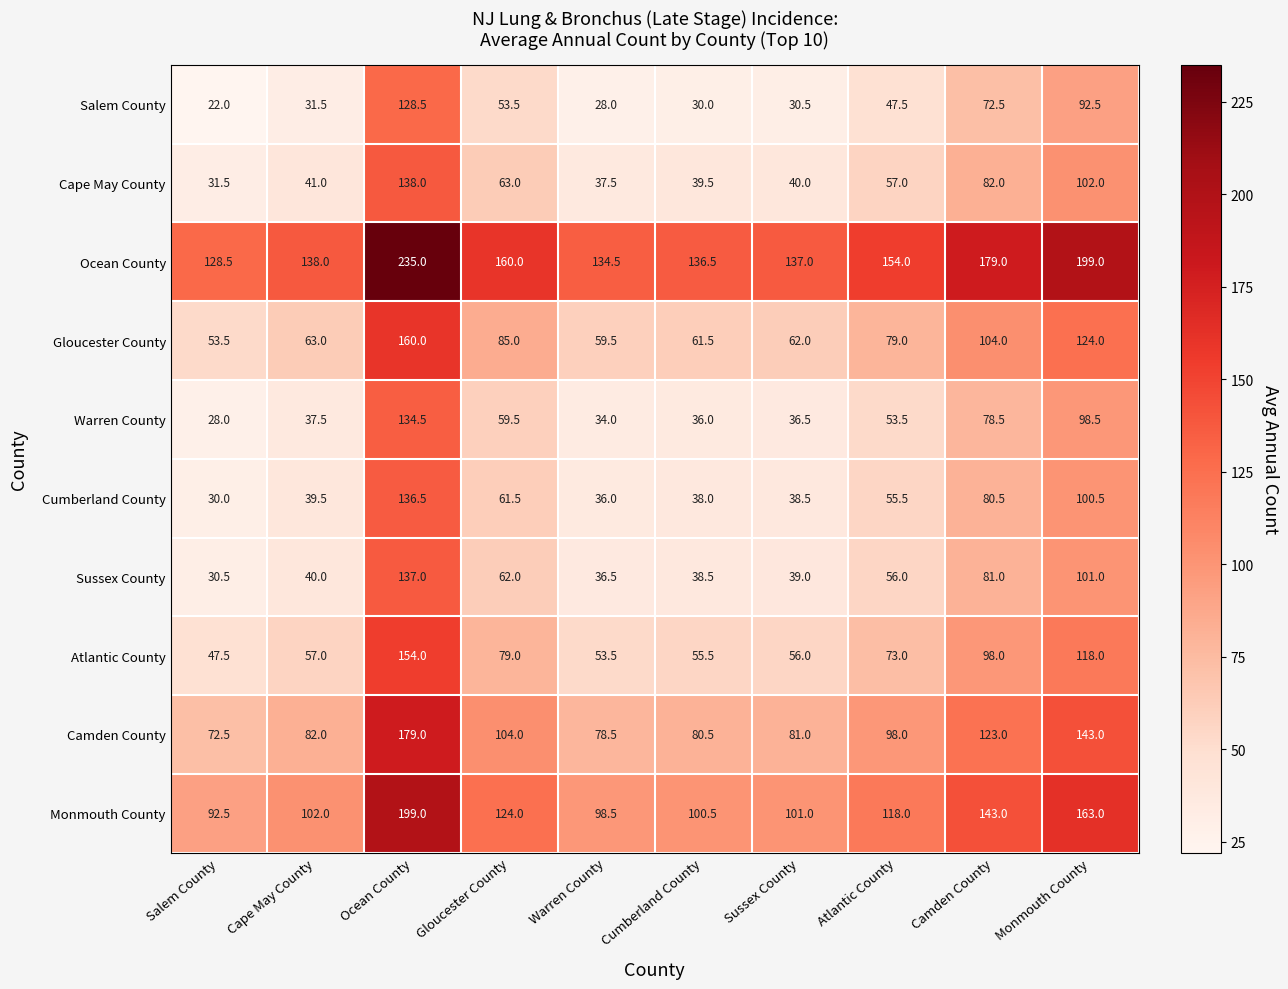

At which category is the sum across all series the highest?

Ocean County